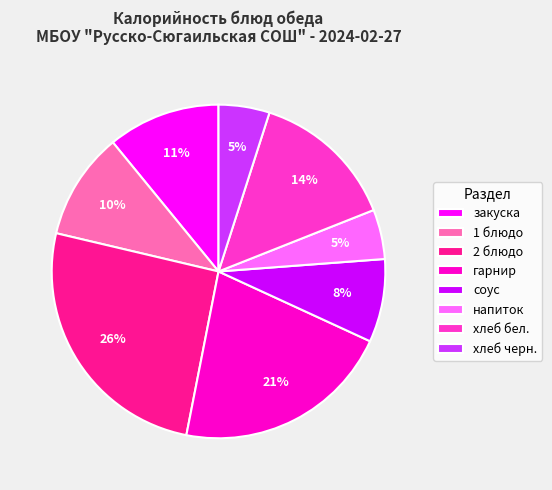

How many segments does this pie chart have?

8